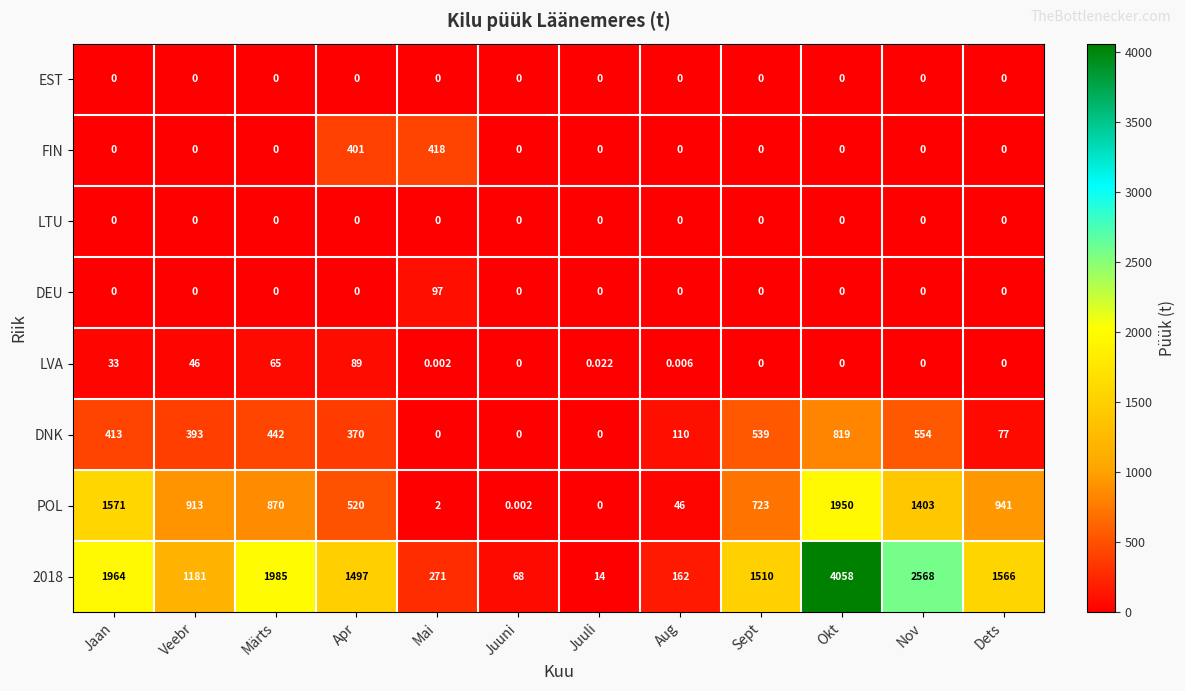

Is the value of 2018 at Märts greater than the value of DNK at Juuli?

Yes